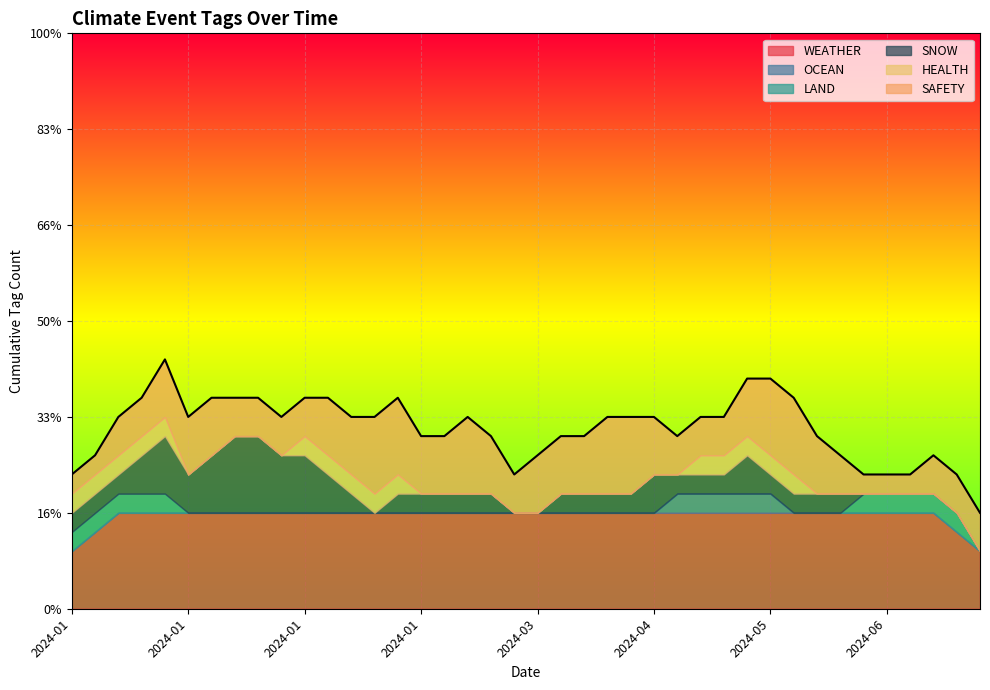

What is the difference between the second highest and minimum values in the SAFETY series?

1